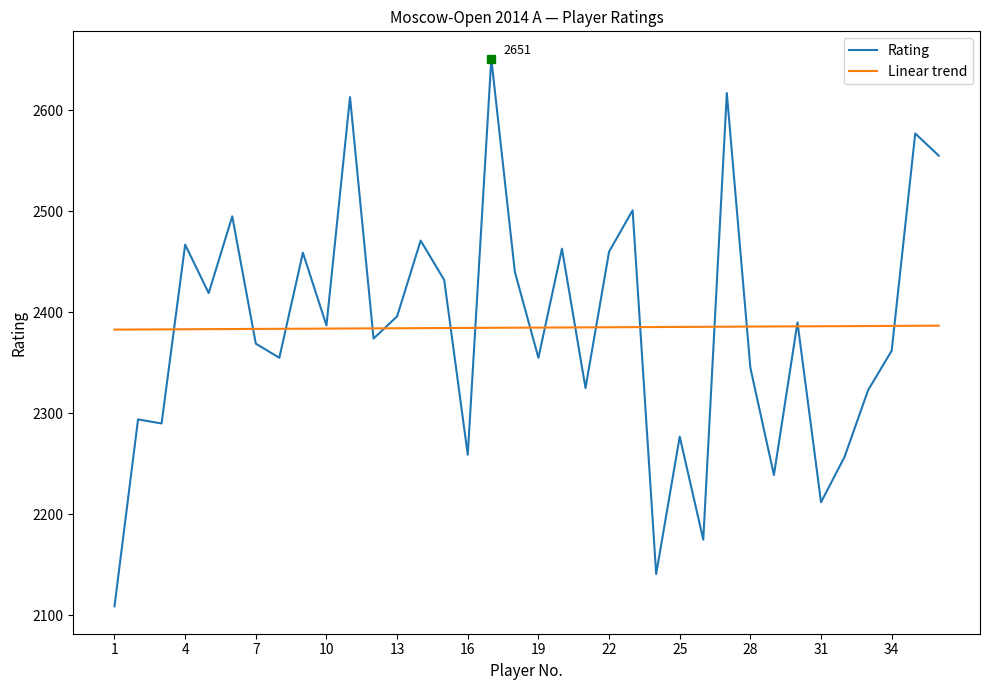

Which series has the largest range (max minus min)?

Rating